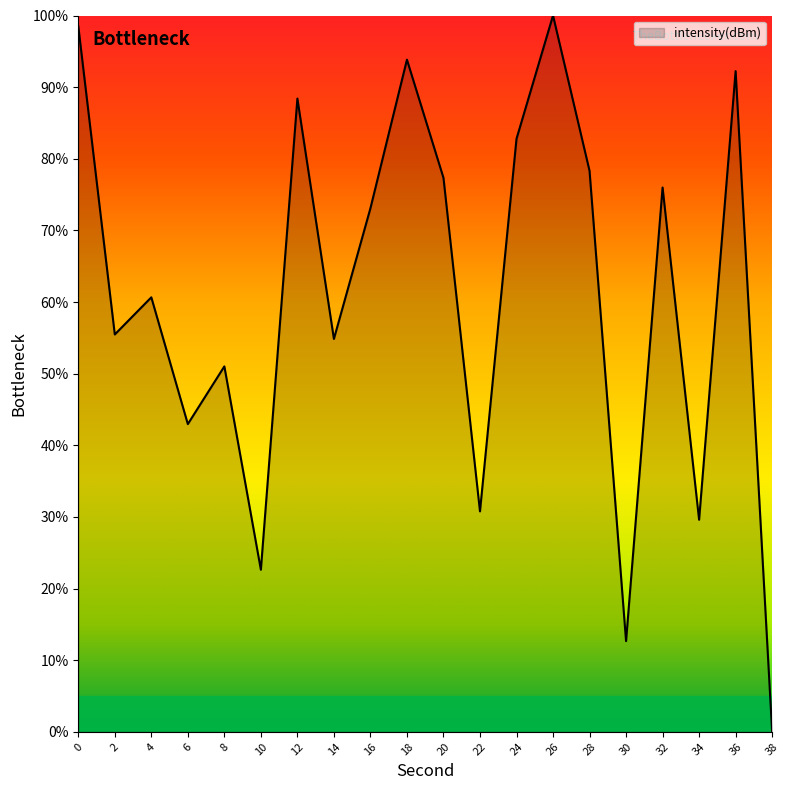

What is the difference between the maximum and minimum values?

100.0